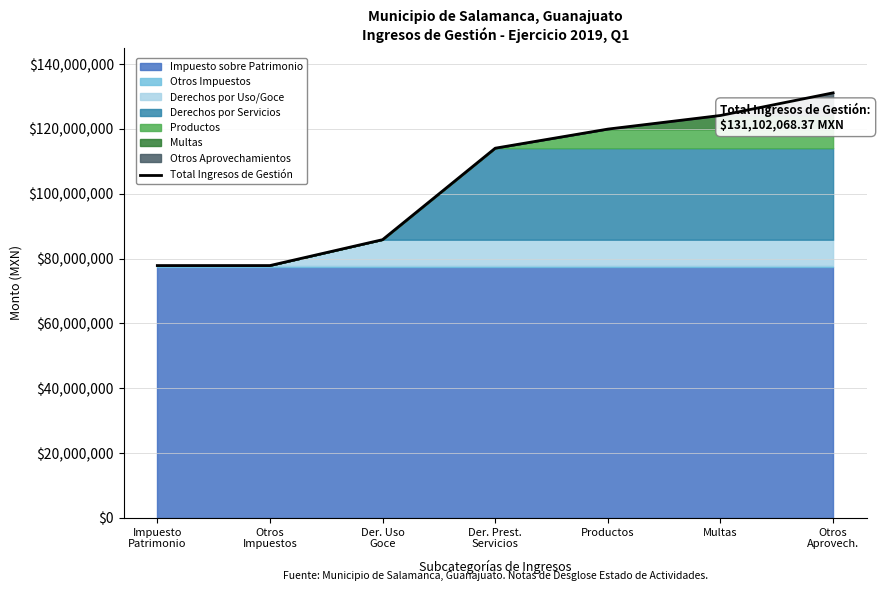

How many lines are shown in the chart?

1